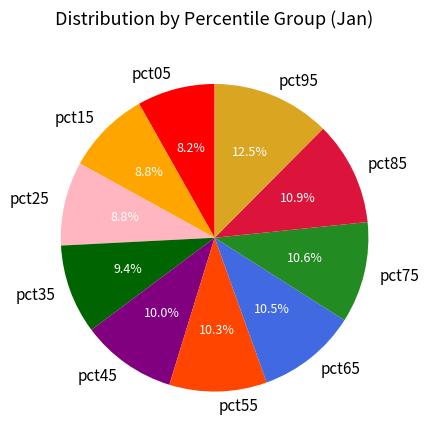

Is the sum of pct95 and pct45 greater than half?

No